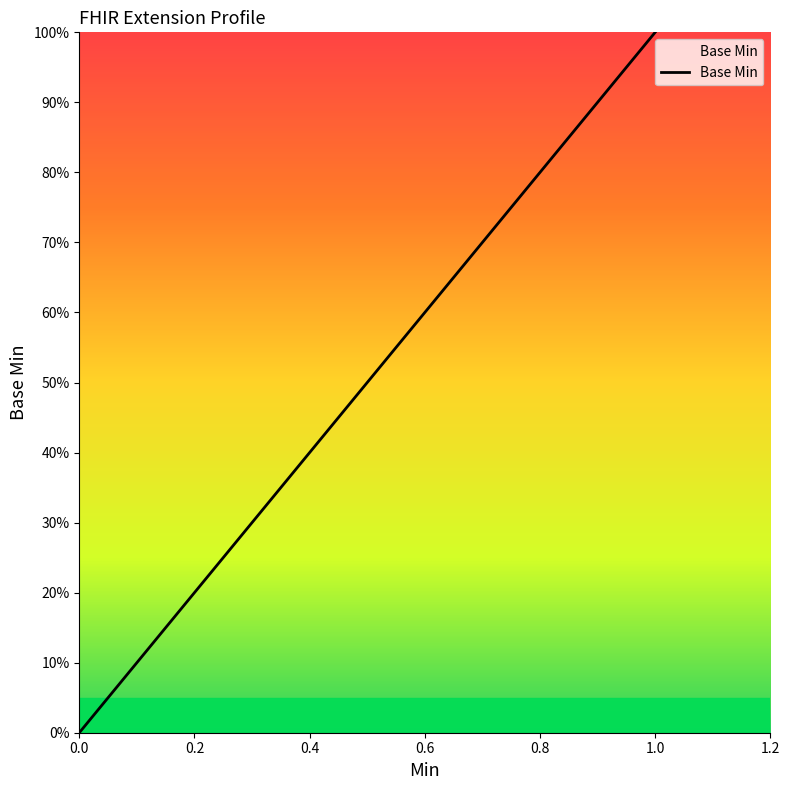

Is this an area chart (filled region under the line)?

No